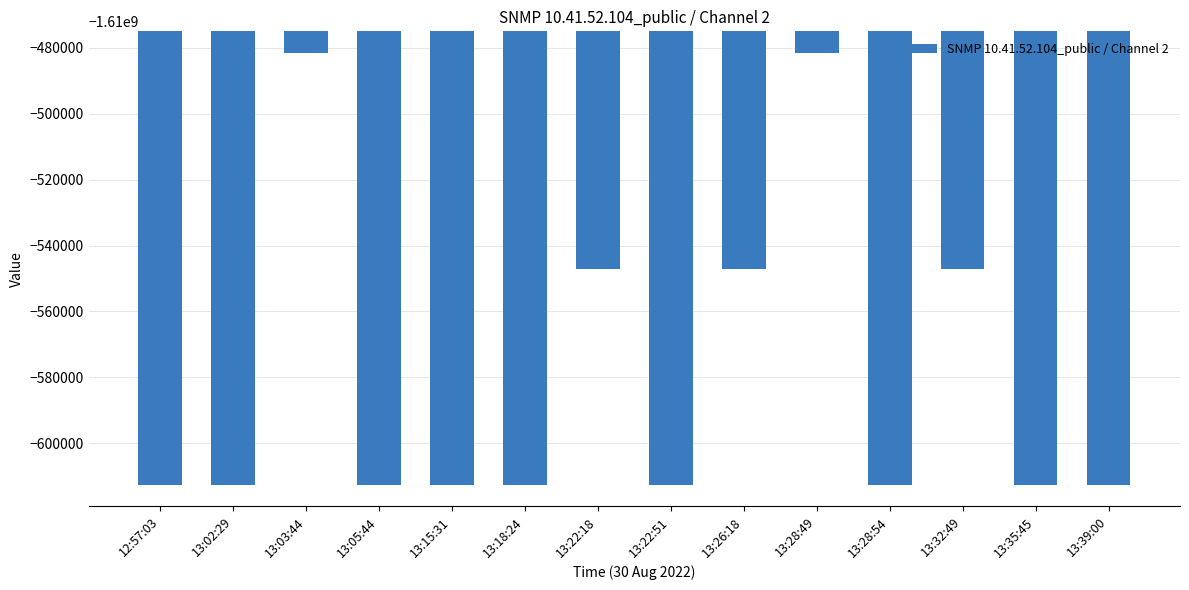

At which label does the data first exceed -1610612604?

13:03:44